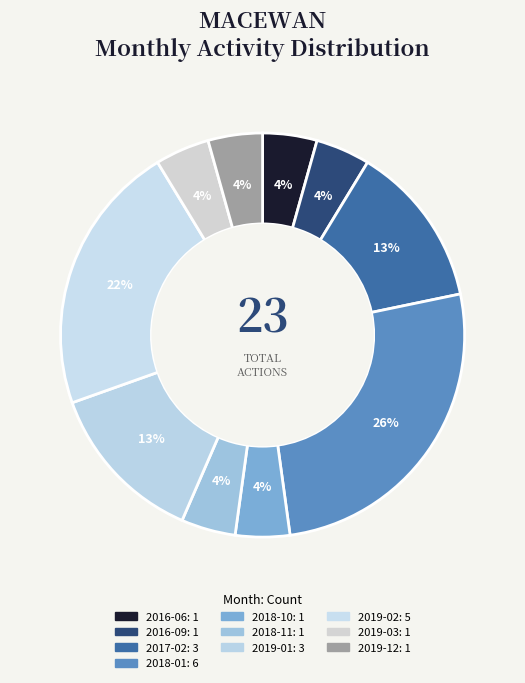

How many segments does this pie chart have?

10